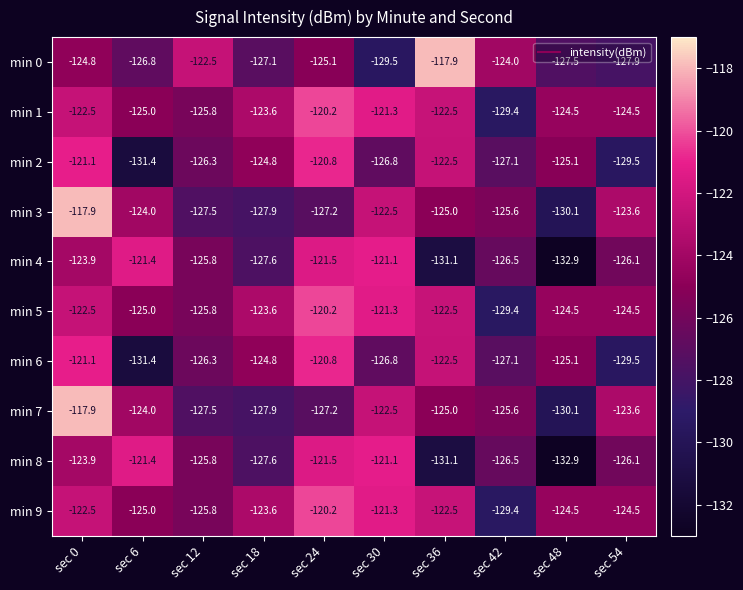

What is the difference between the maximum and minimum values in the min 7 series?

12.2